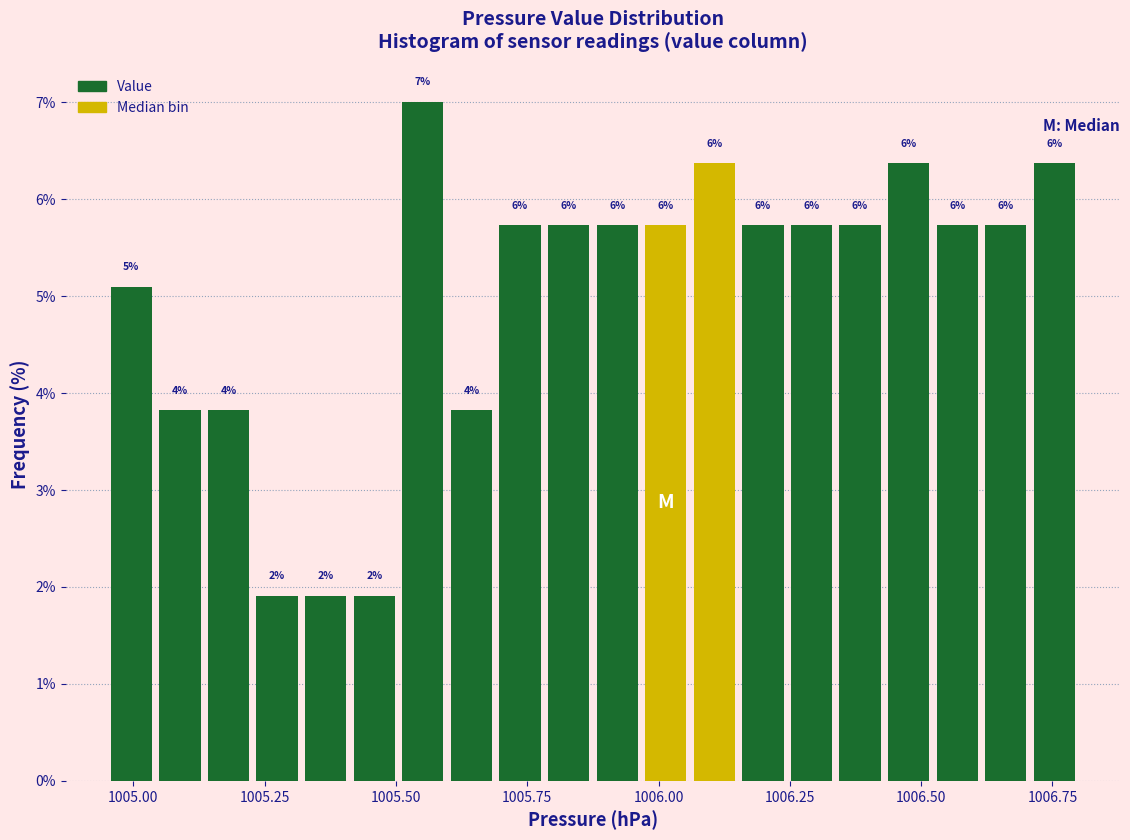

Read against the x-axis, roughly where is the centre of the tallest bar?

1005.55